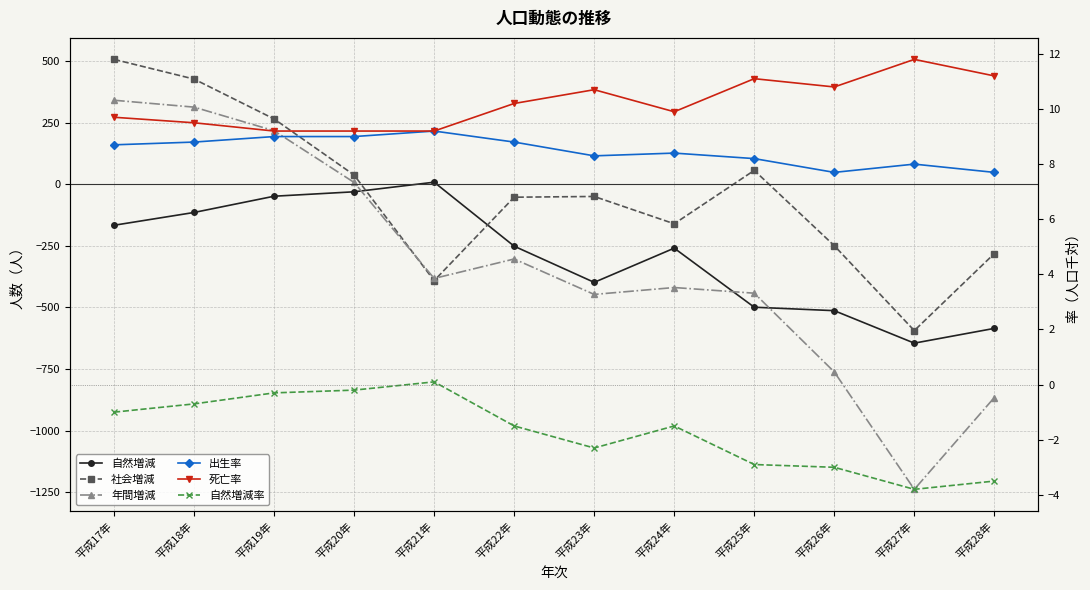

What is the greatest value displayed?

508.0